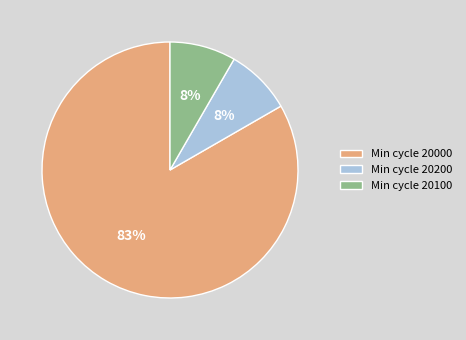

To the nearest percent, what portion does Min cycle 20200 represent?

8%